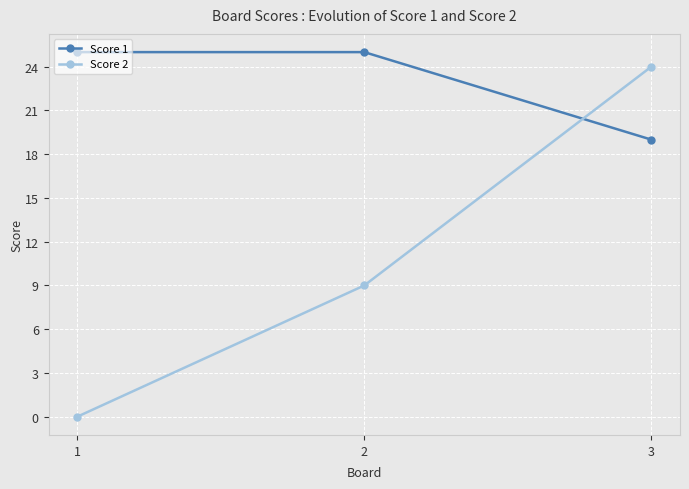

Which category has the highest value in the Score 2 series?

3